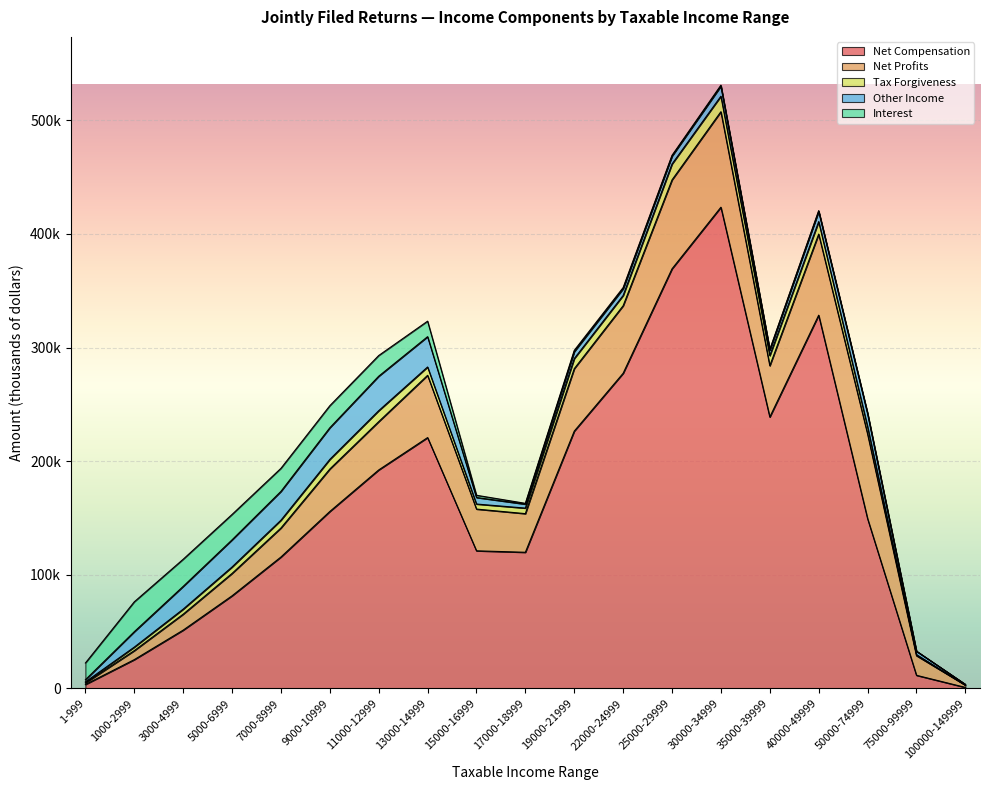

At how many categories does at least one series exceed 242017?

4